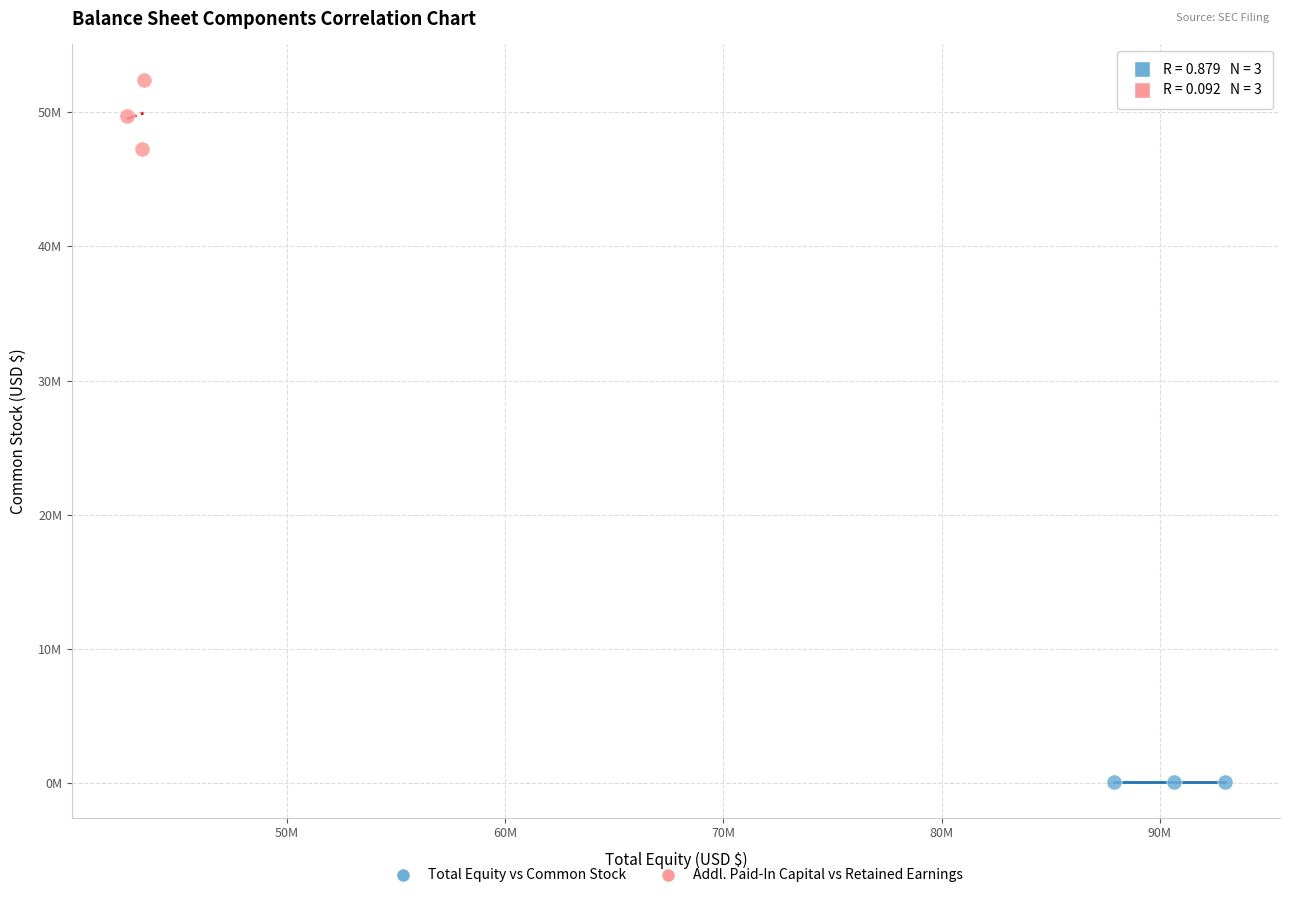

Which series contains the highest Y value?

Addl. Paid-In Capital vs Retained Earnings